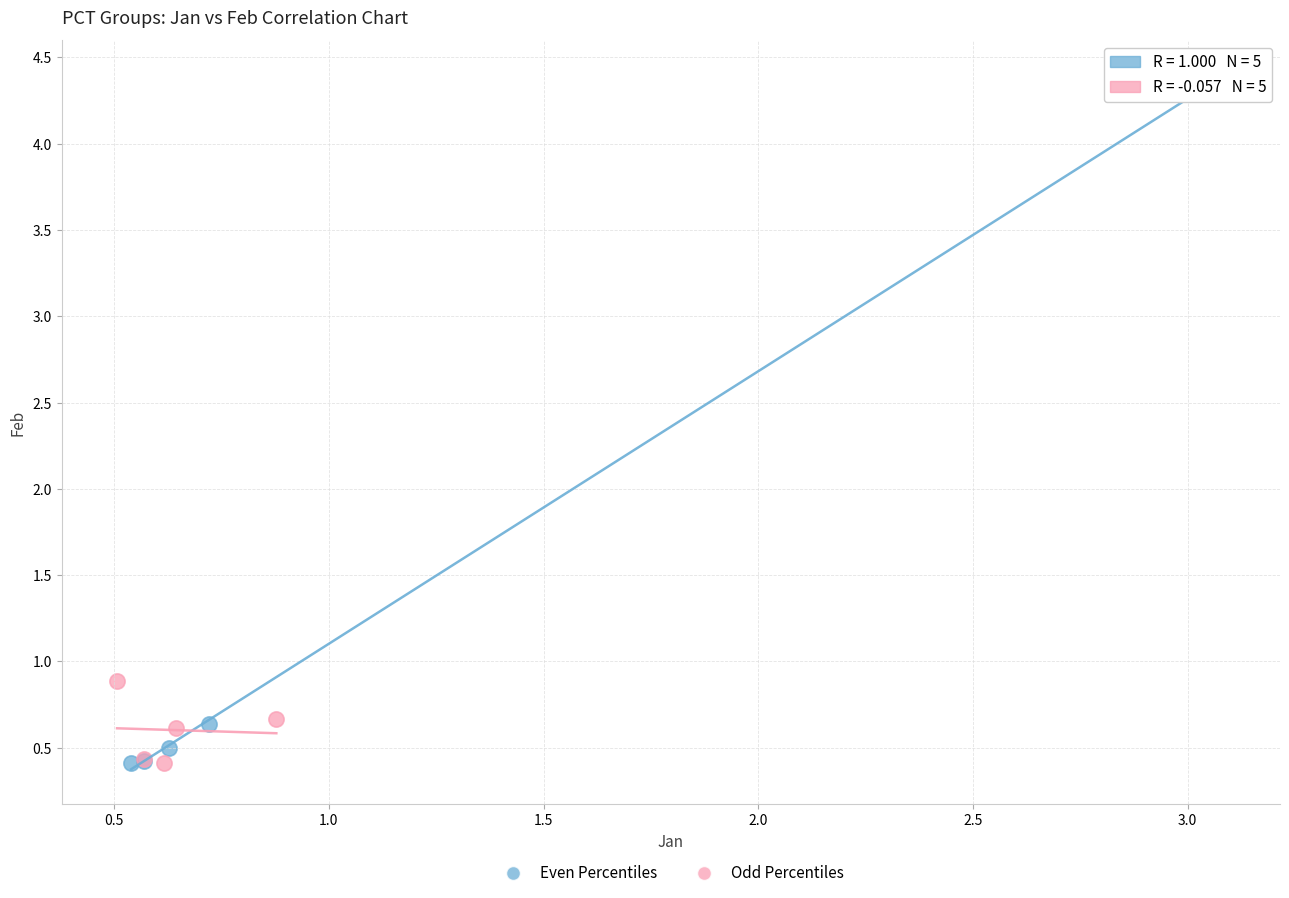

Which series reaches the maximum Y coordinate?

Even Percentiles